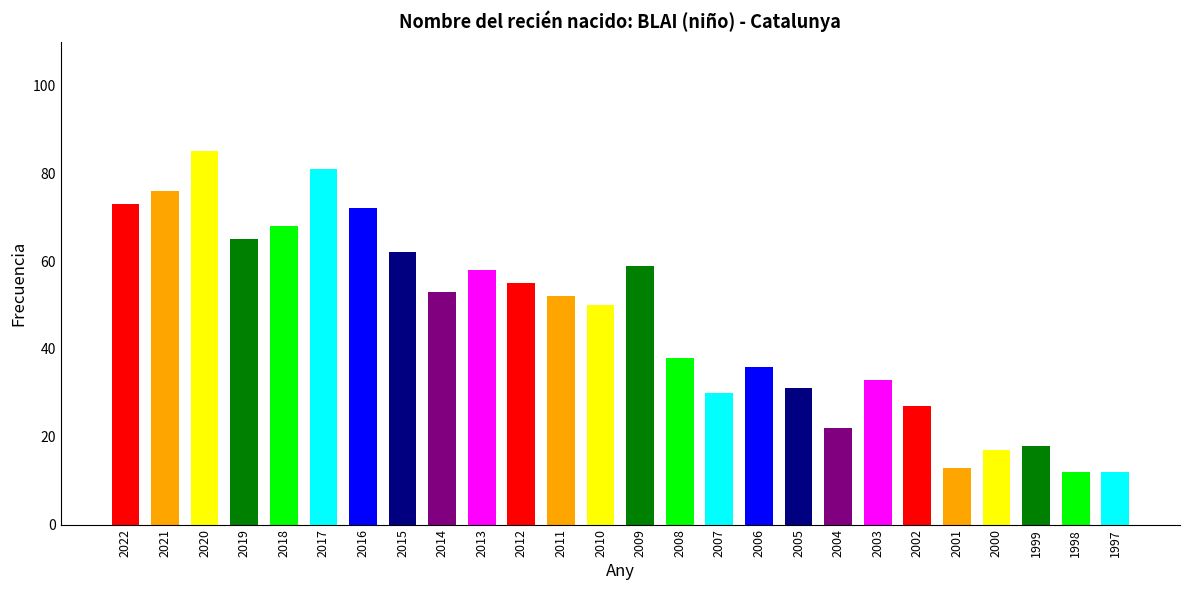

Between 2019 and 2000, which is larger?

2019